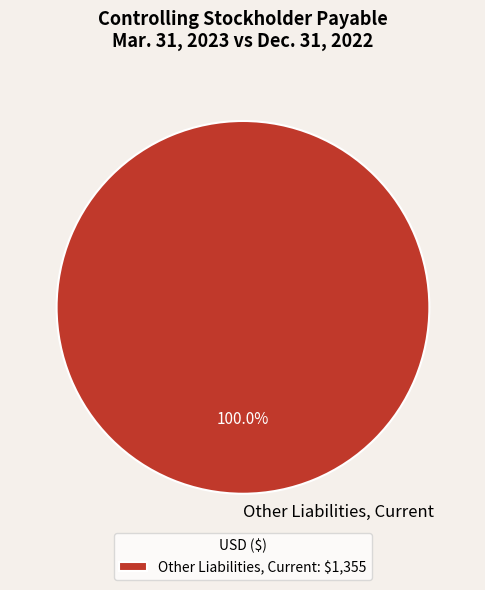

Does any single category account for the majority?

Yes